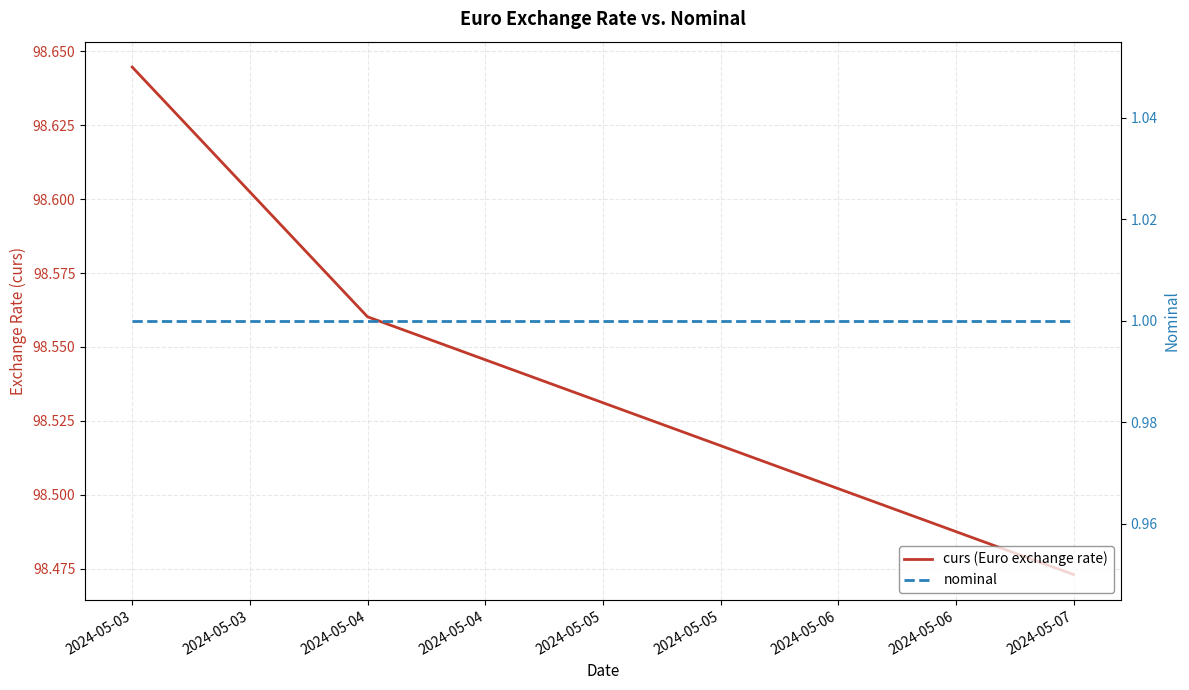

Rank the series by their maximum value, from highest to lowest.

curs (Euro exchange rate), nominal